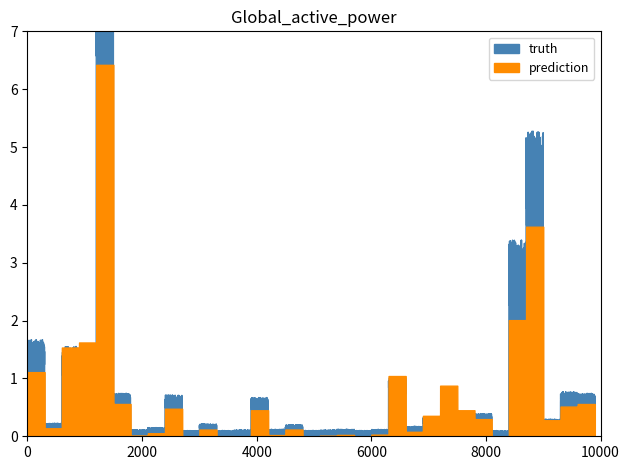

Which series has the largest range (max minus min)?

truth